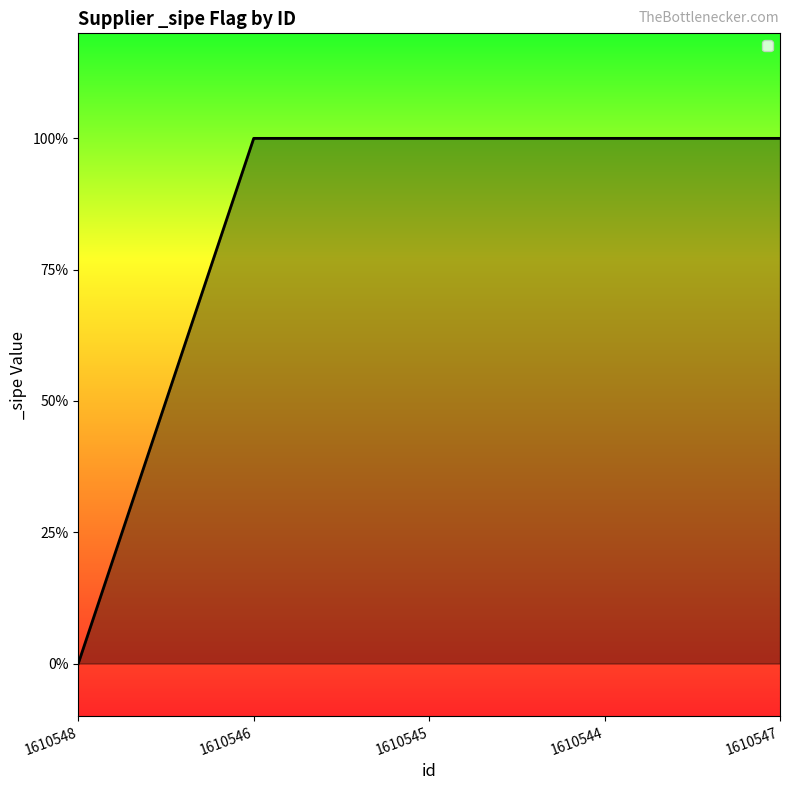

At which category does the chart reach its minimum across all series?

1610548